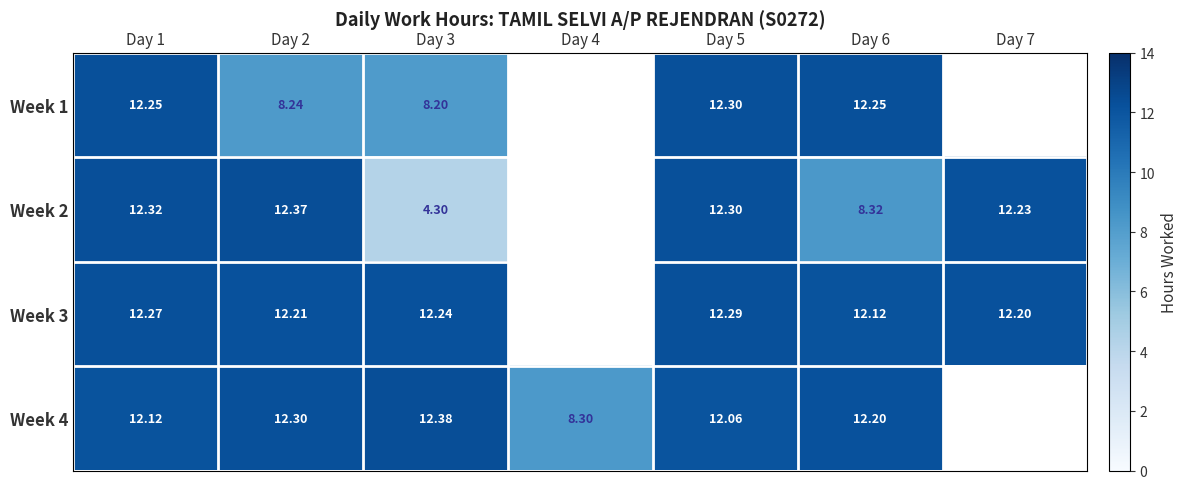

True or false: Week 2 has a value of 7.2 at Day 3.

False